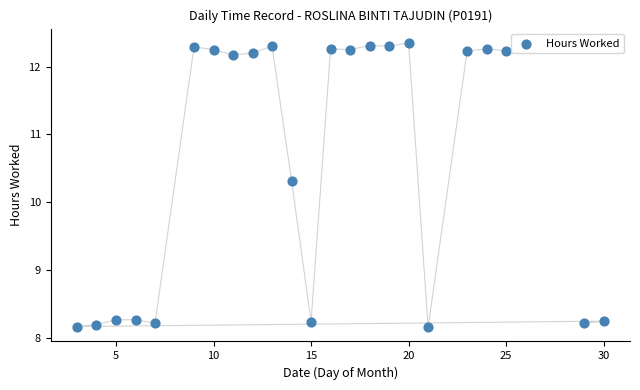

What is the range of X values (max minus min)?

27.0